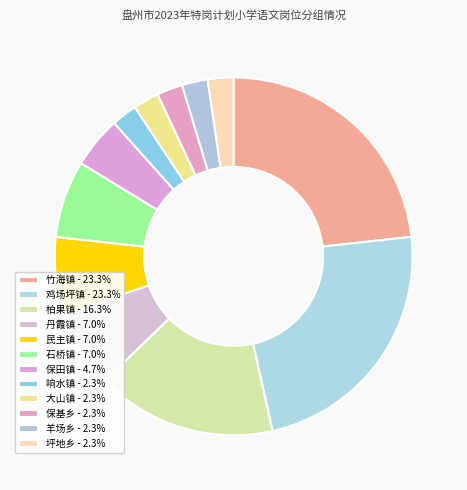

What is the ratio of the value at 石桥镇 to the value at 响水镇?

3.0